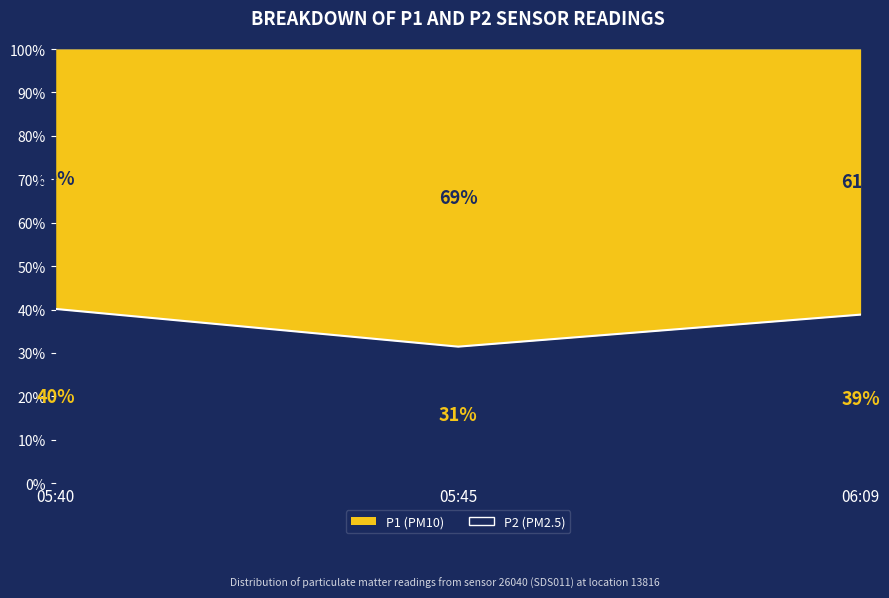

What is the difference between the values at 05:40 and 05:45?

8.7